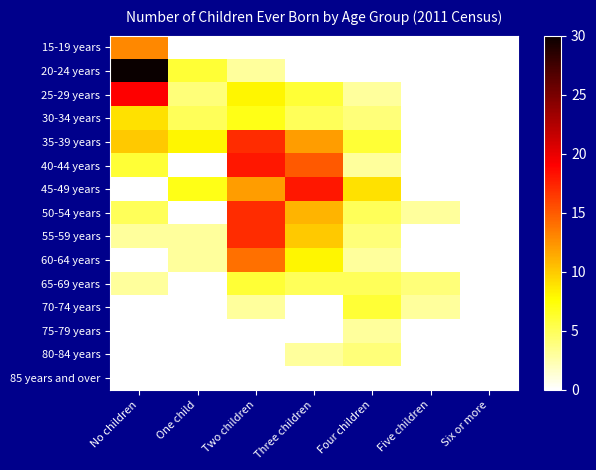

Which series has the widest spread of values?

20-24 years